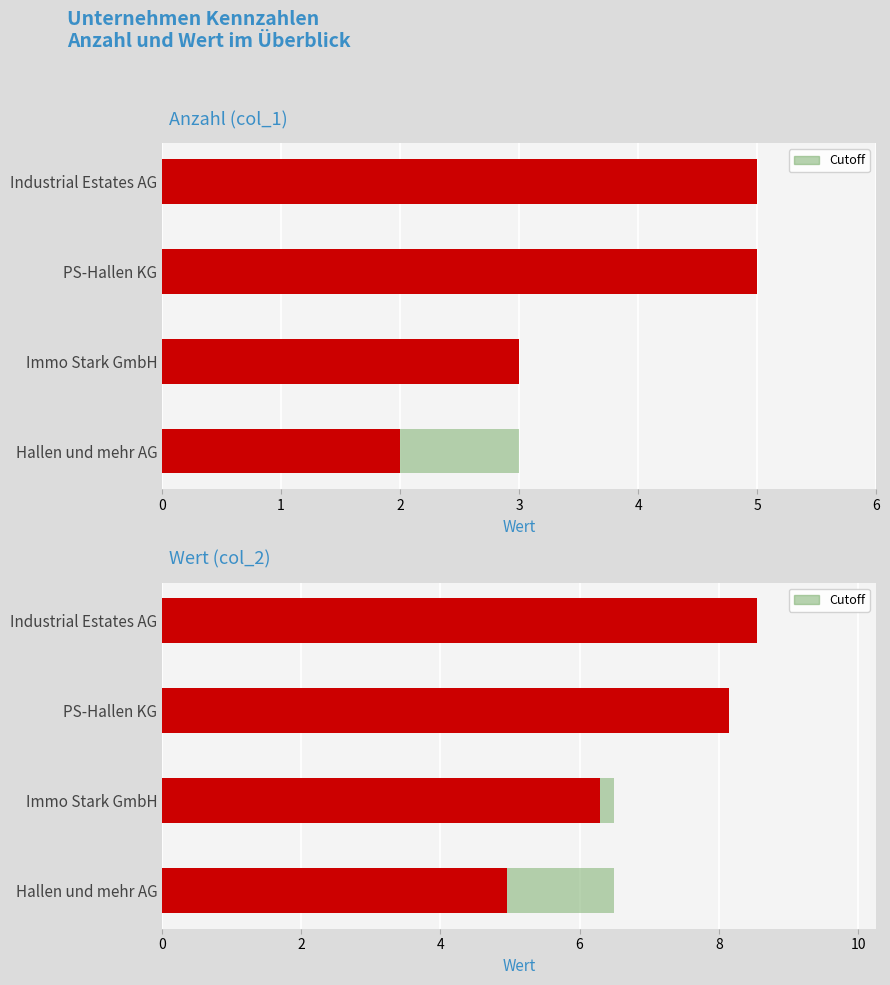

What is the average value?

4